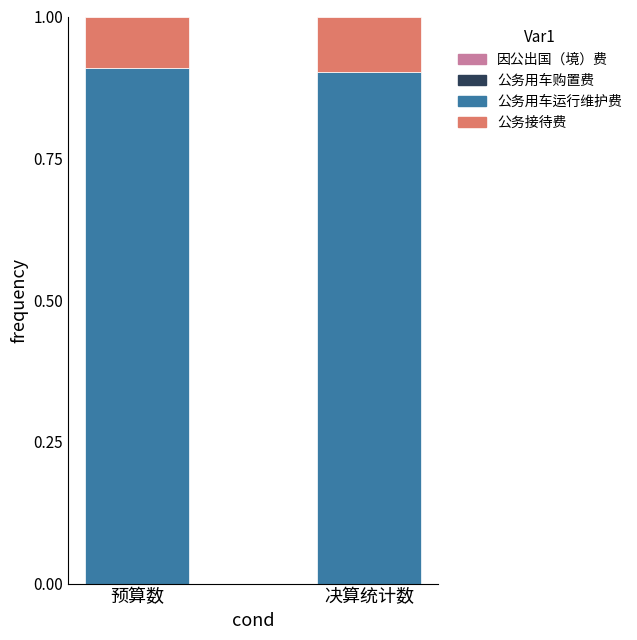

The value of 公务用车运行维护费 at 决算统计数 is 0.3. True or false?

False